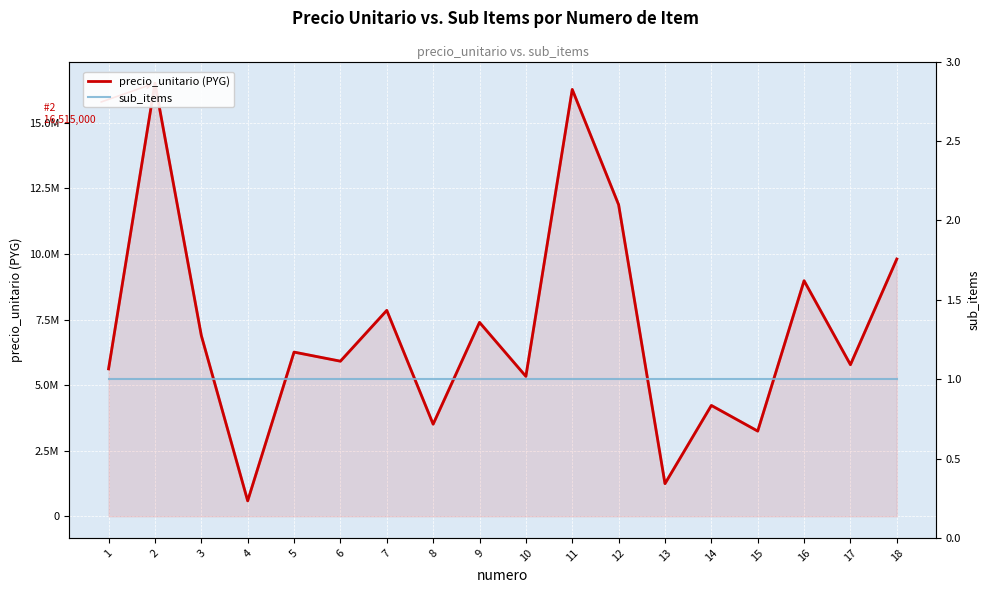

What is the sum of all precio_unitario (PYG) values?

127330000